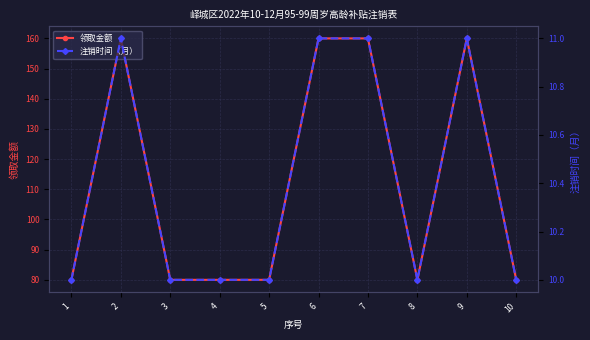

Which has a higher value, 6 or 2?

6